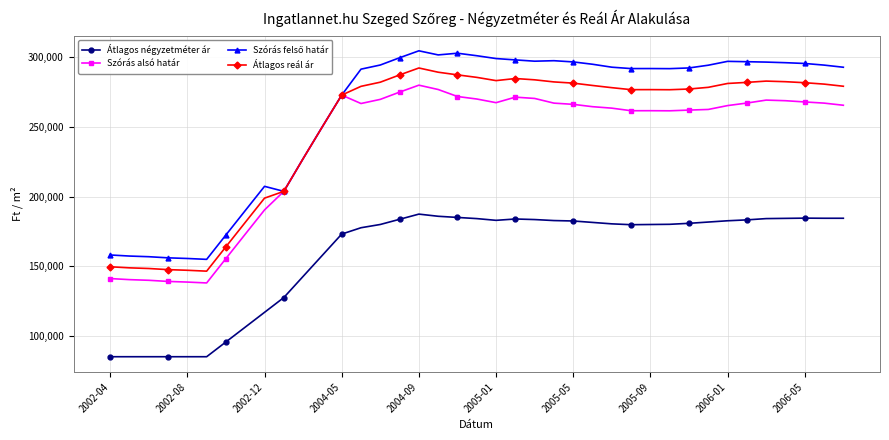

True or false: Szórás alsó határ and Átlagos négyzetméter ár cross at least once.

False